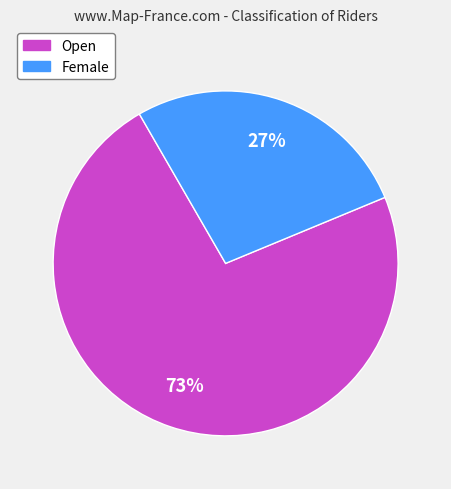

Is Female the majority of the pie?

No